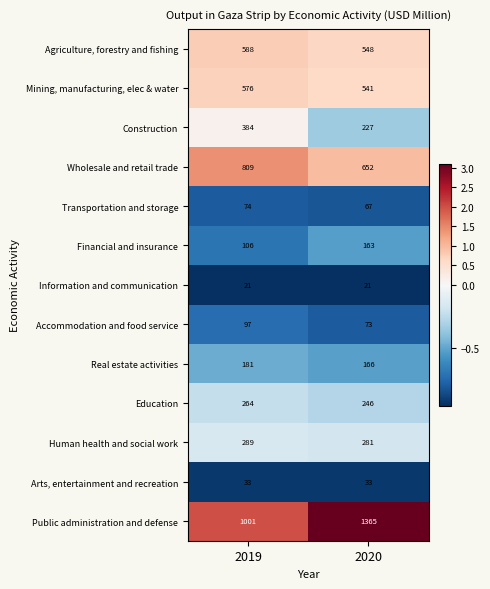

Reading left to right, what are all the values shown in this chart?

Agriculture, forestry and fishing: 588	548
Mining, manufacturing, elec & water: 576	541
Construction: 384	227
Wholesale and retail trade: 809	652
Transportation and storage: 74	67
Financial and insurance: 106	163
Information and communication: 21	21
Accommodation and food service: 97	73
Real estate activities: 181	166
Education: 264	246
Human health and social work: 289	281
Arts, entertainment and recreation: 33	33
Public administration and defense: 1001	1365